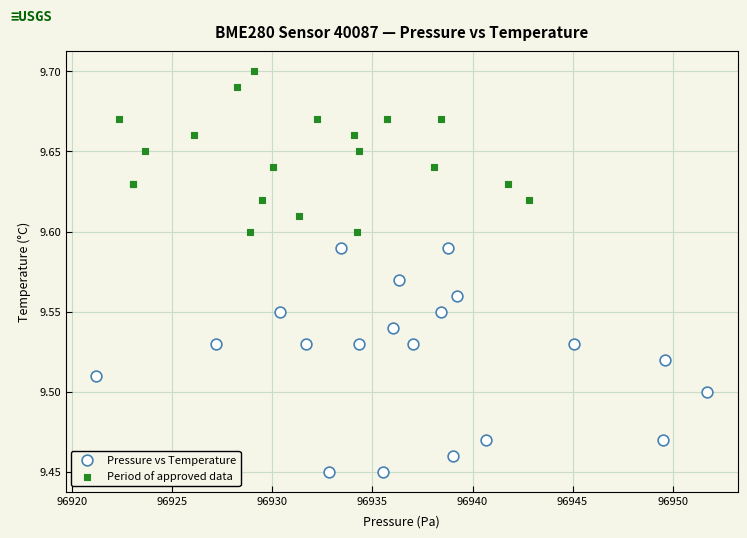

What are all the series names shown in the legend?

Pressure vs Temperature, Period of approved data